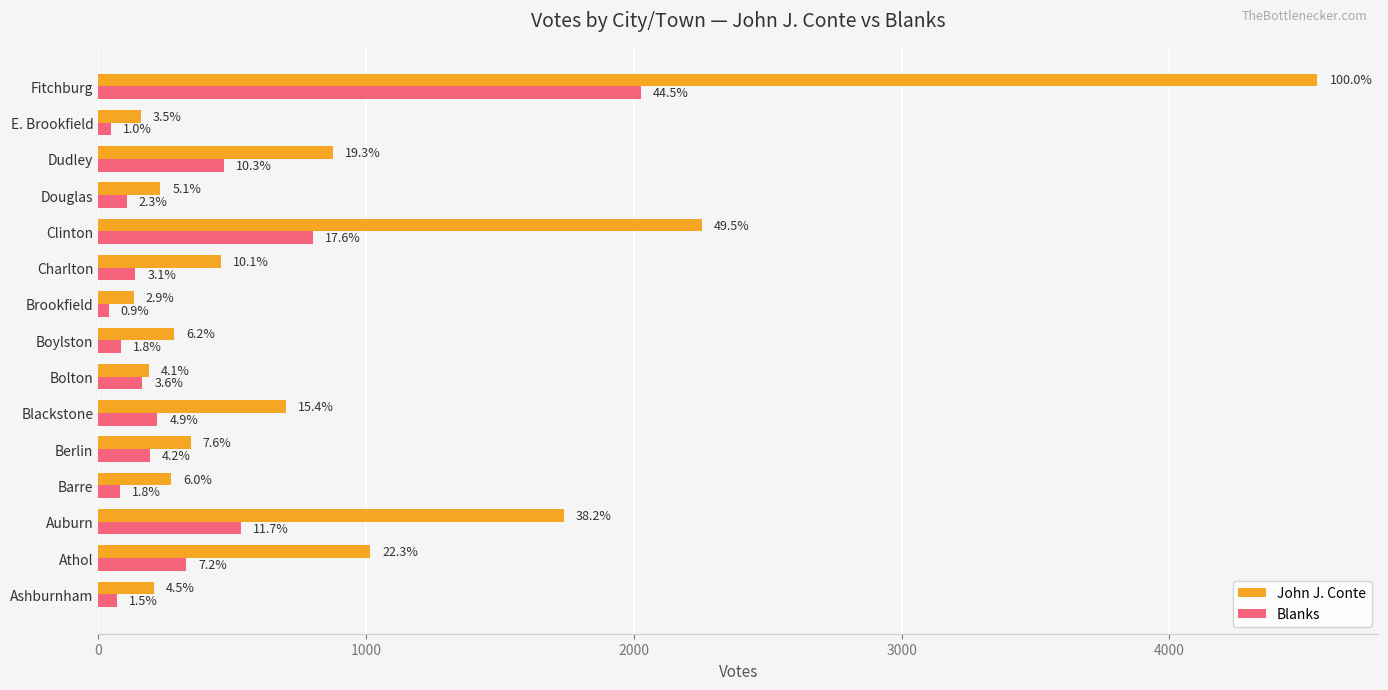

What is the value of the Blanks bar at the 9th from the left?

39